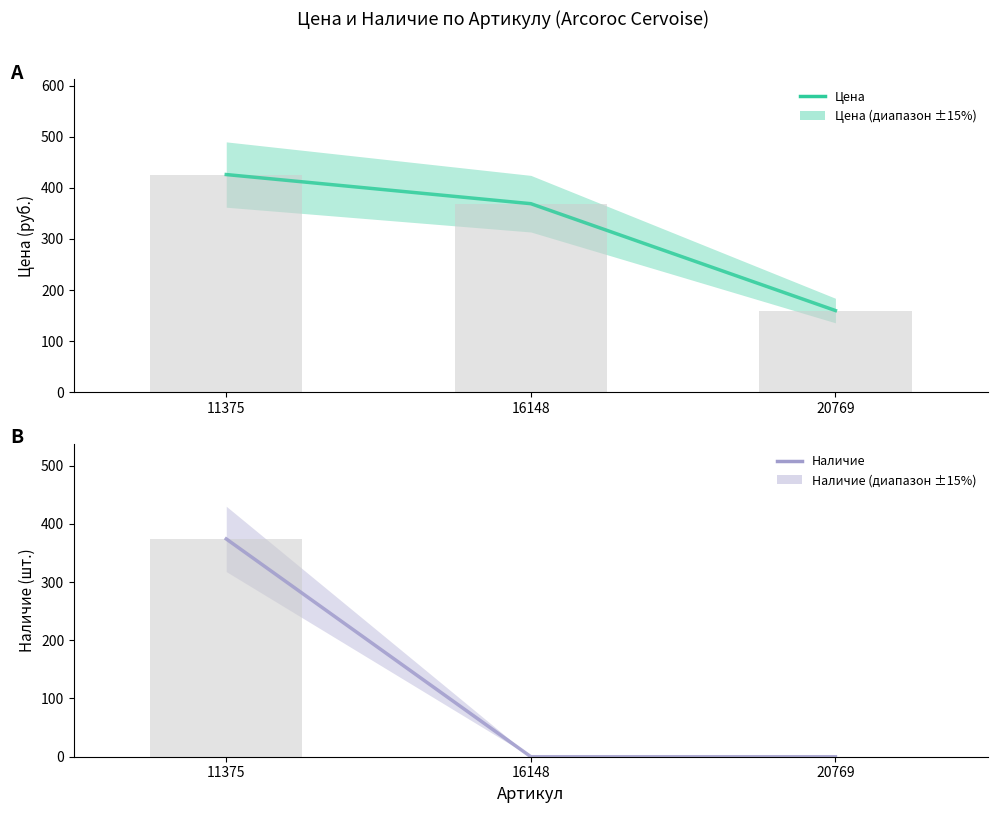

Is the value of Наличие at 20769 greater than the value of Цена at 20769?

No